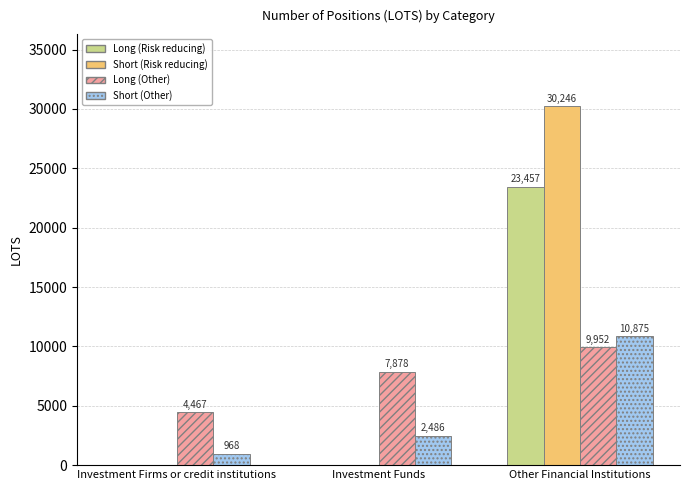

True or false: Long (Other) has a value of 4467.0 at Investment Firms or credit institutions.

True